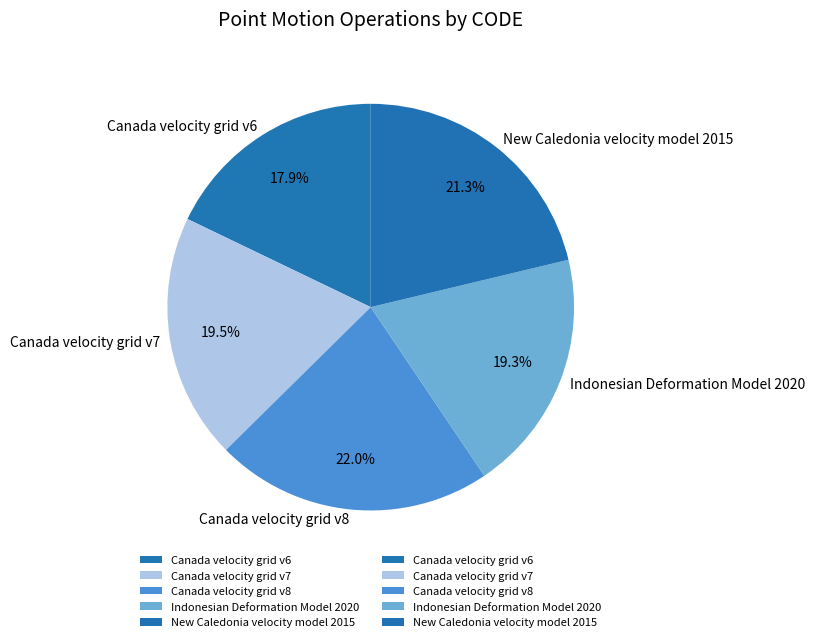

How many segments does this pie chart have?

5